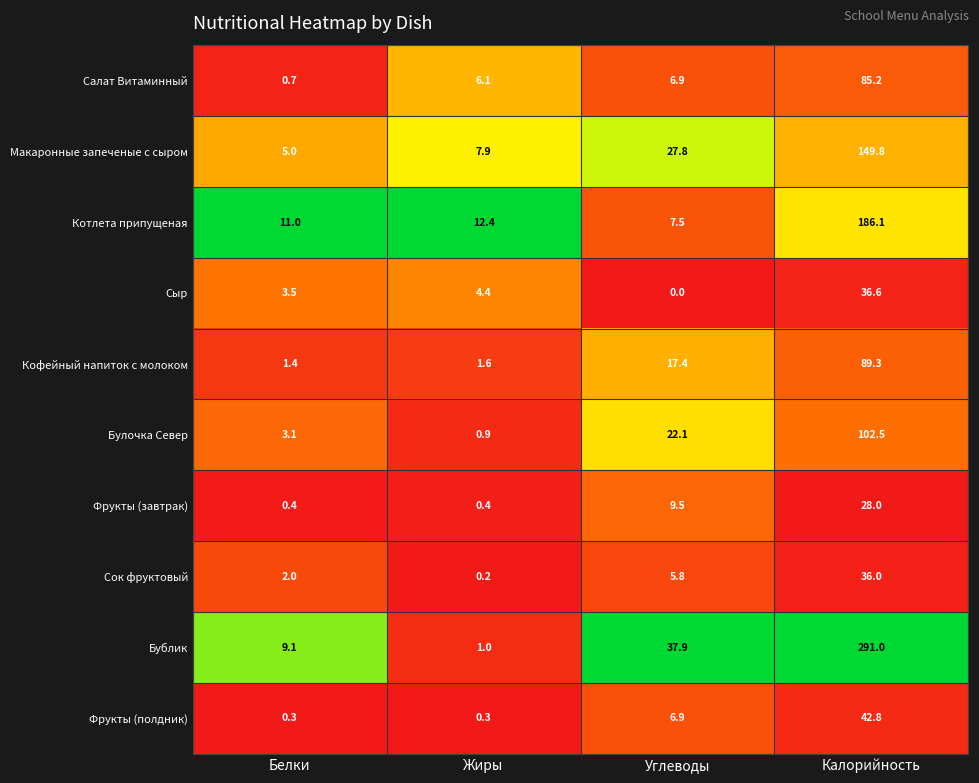

How many data points does each series have?

4